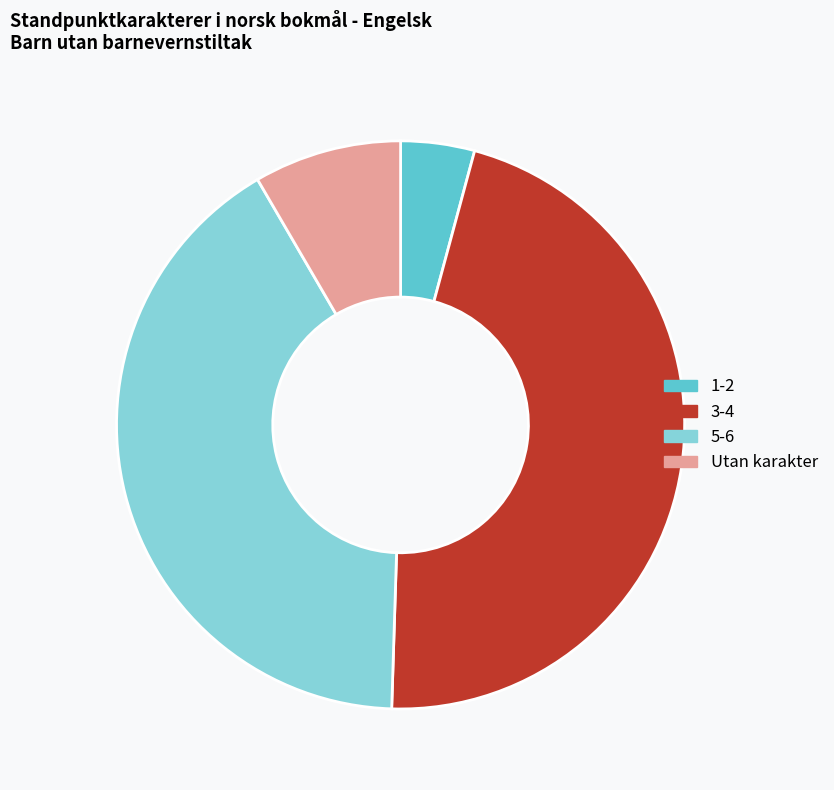

True or false: 3-4 accounts for 46% of the total.

True